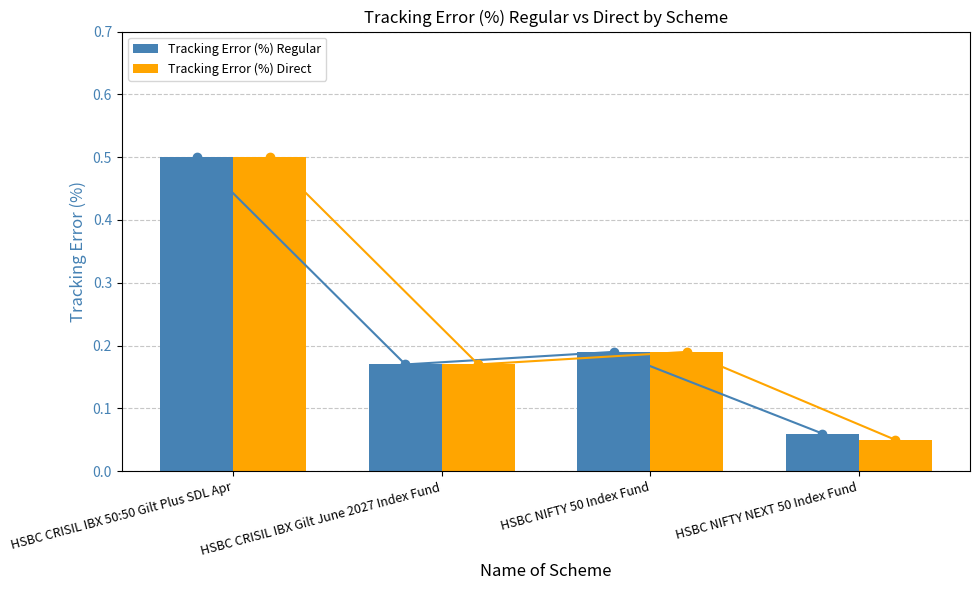

What position from the right is HSBC CRISIL IBX Gilt June 2027 Index Fund?

3